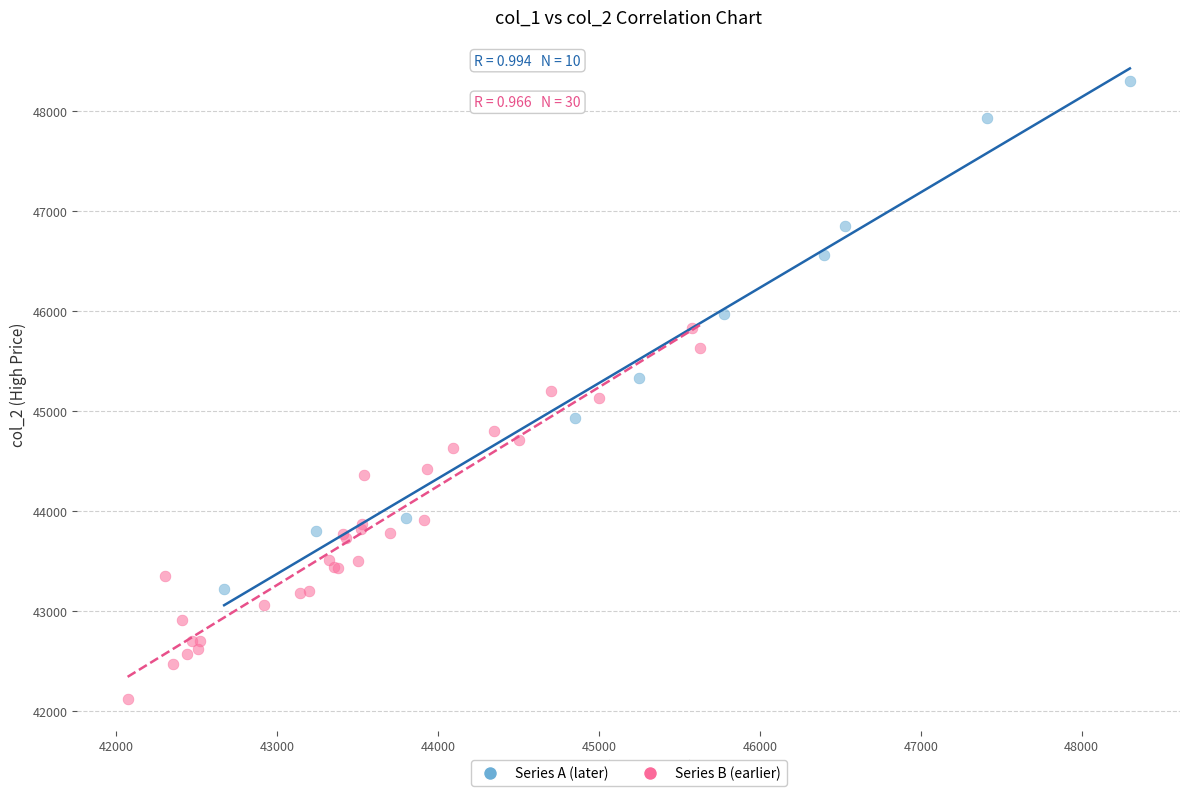

Which series contains the highest Y value?

Series A (later)